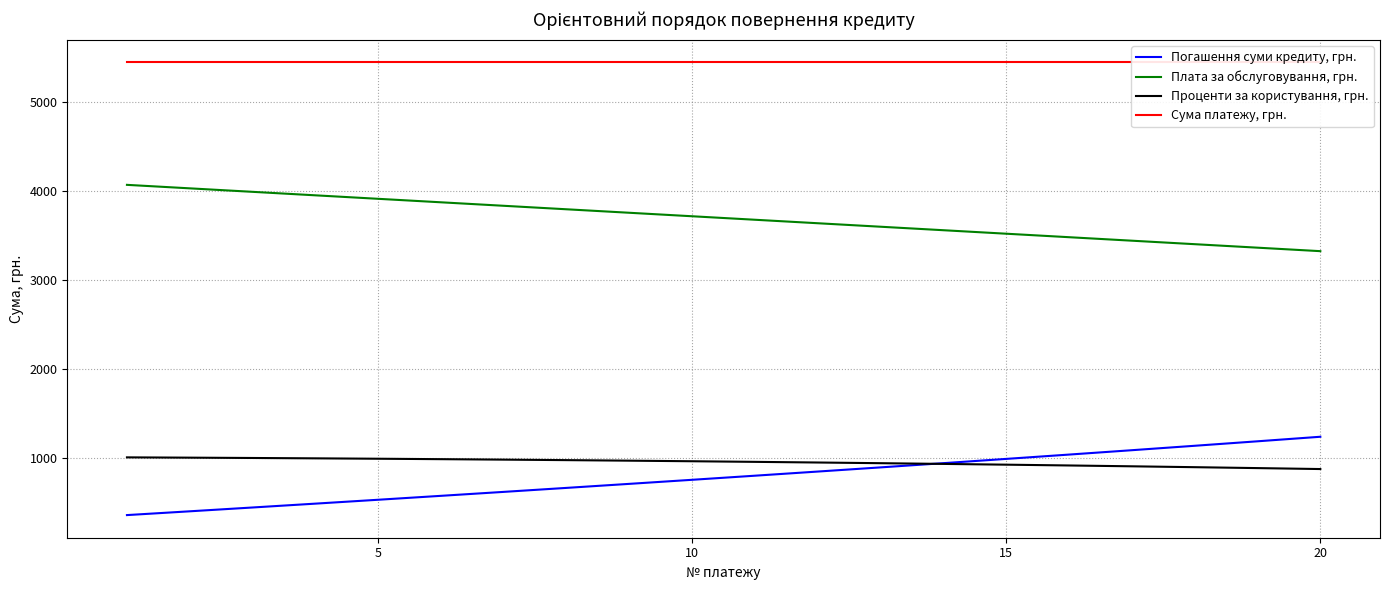

What is the maximum value for Погашення суми кредиту, грн.?

1243.1